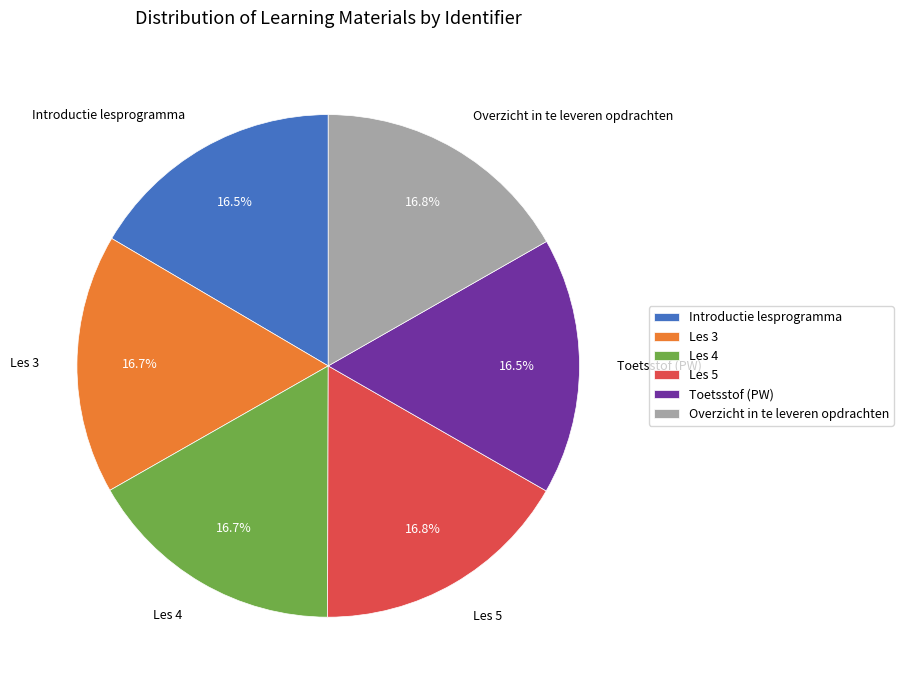

What is the ratio of the value at Les 3 to the value at Les 5?

1.0